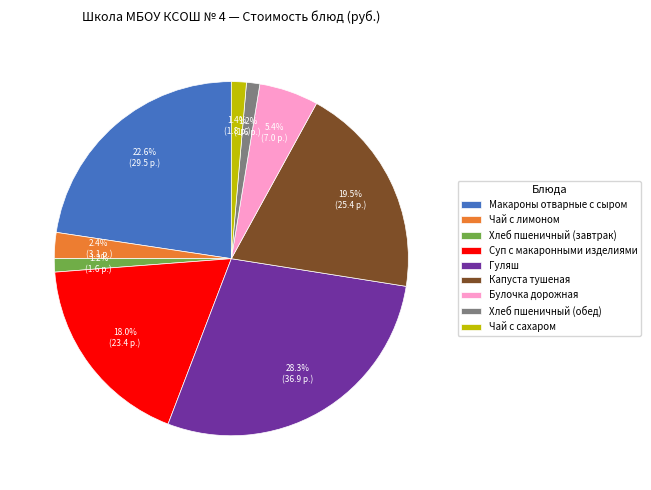

Count the number of slices in the pie.

9